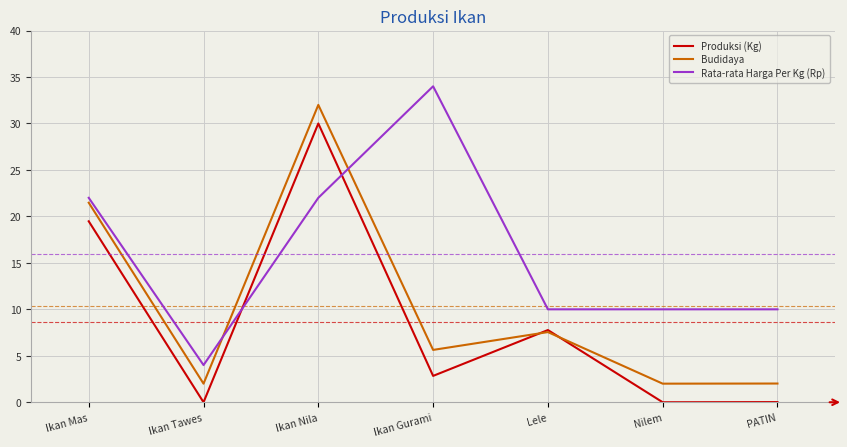

What is the highest value of the Budidaya series?

32.0